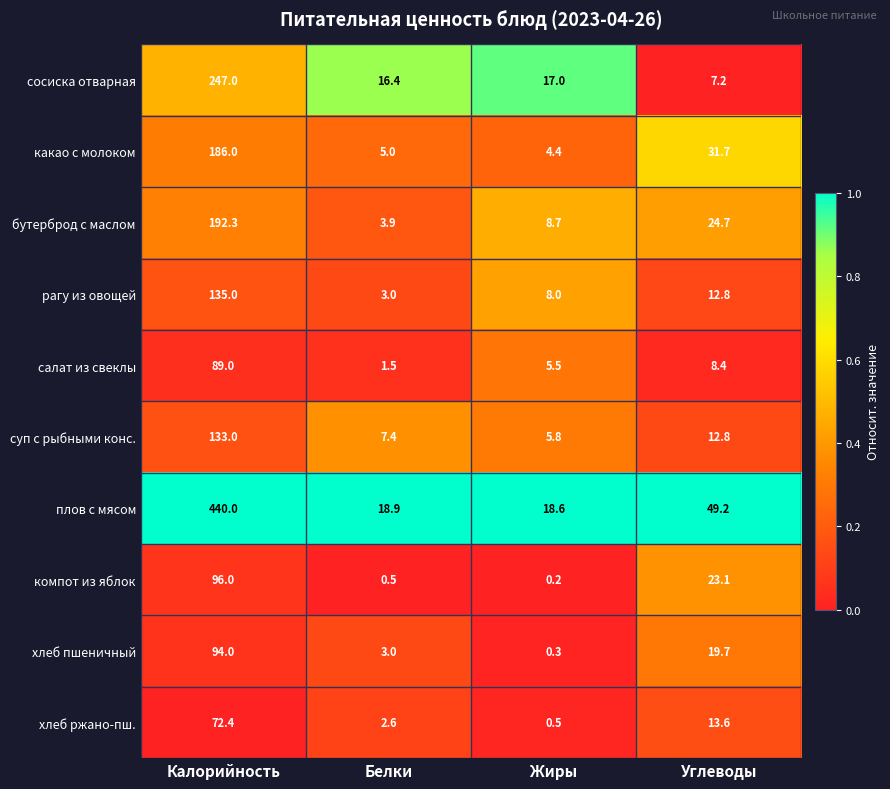

What is the average value of the хлеб ржано-пш. series?

22.3